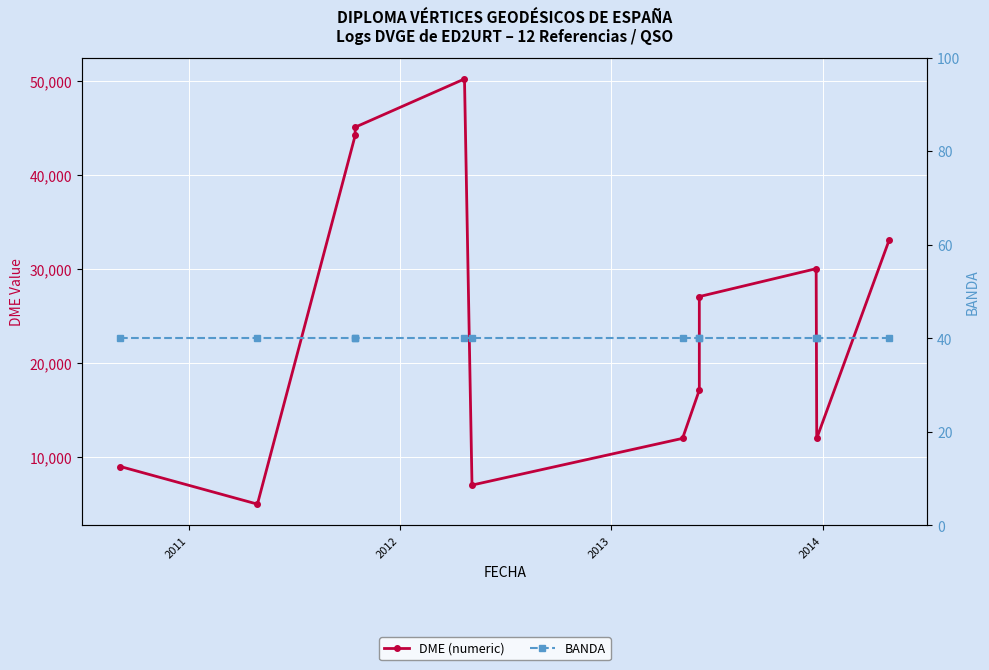

Rank the series by their maximum value, from highest to lowest.

DME (numeric), BANDA